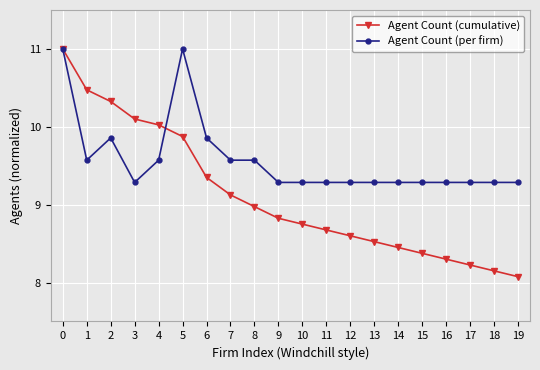

What is the total value across all series at 13?

17.8